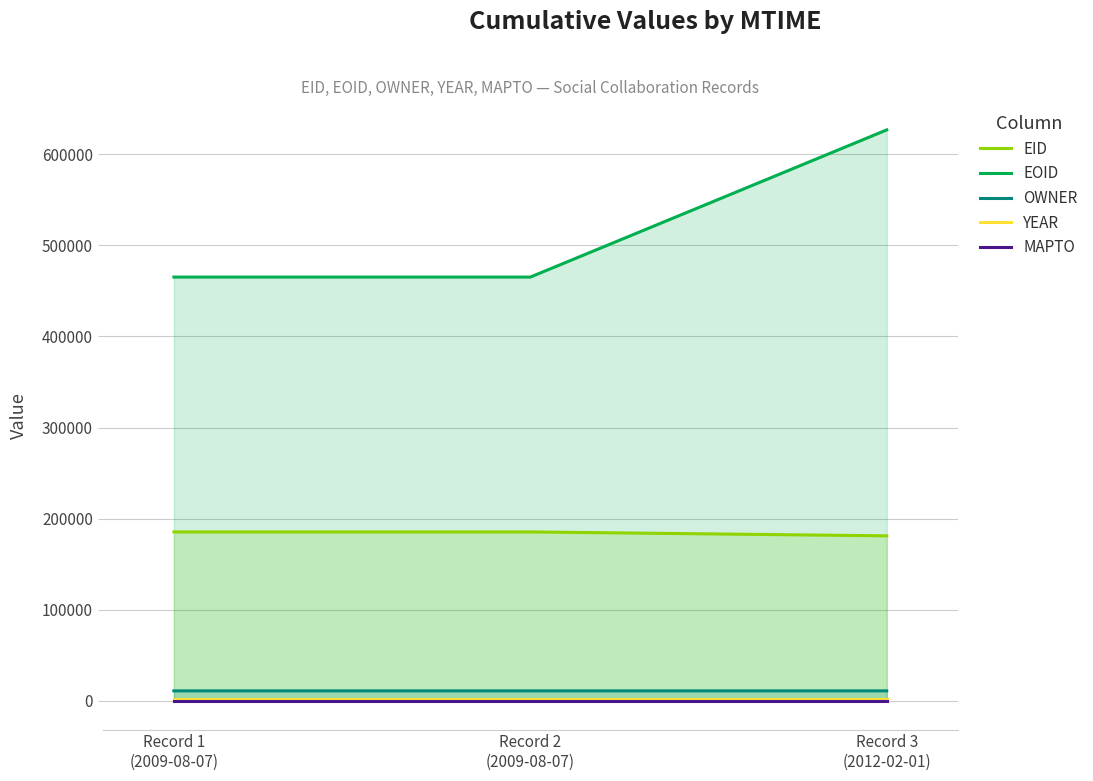

Reading left to right, extract all data points from this chart.

EID: Record 1
(2009-08-07)=185493	Record 2
(2009-08-07)=185494	Record 3
(2012-02-01)=181199
EOID: Record 1
(2009-08-07)=465111	Record 2
(2009-08-07)=465112	Record 3
(2012-02-01)=626605
OWNER: Record 1
(2009-08-07)=11116	Record 2
(2009-08-07)=11116	Record 3
(2012-02-01)=11104
YEAR: Record 1
(2009-08-07)=2008	Record 2
(2009-08-07)=2008	Record 3
(2012-02-01)=2008
MAPTO: Record 1
(2009-08-07)=0	Record 2
(2009-08-07)=0	Record 3
(2012-02-01)=0